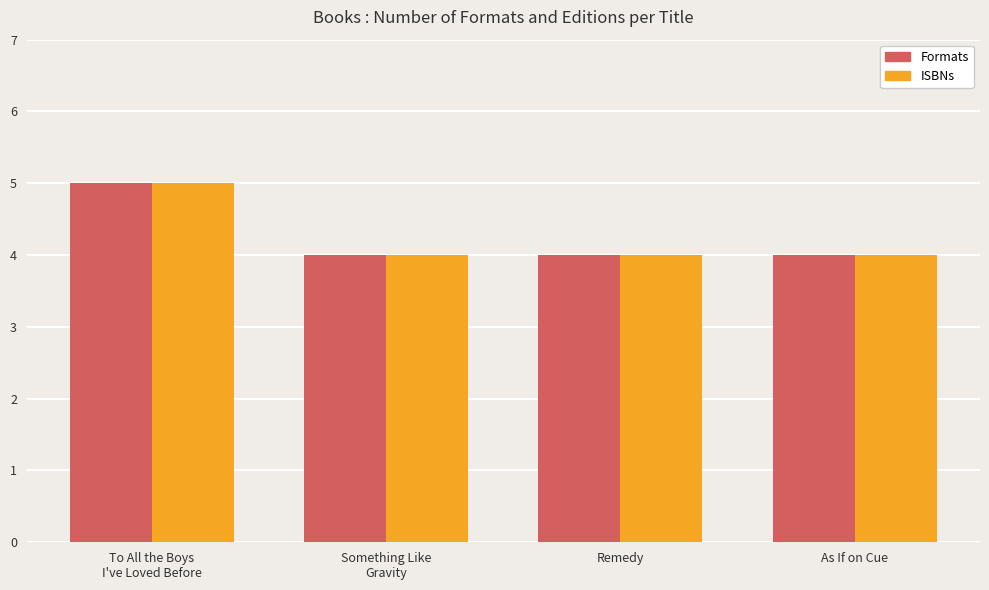

What is the label of the 3rd bar from the left?

Remedy